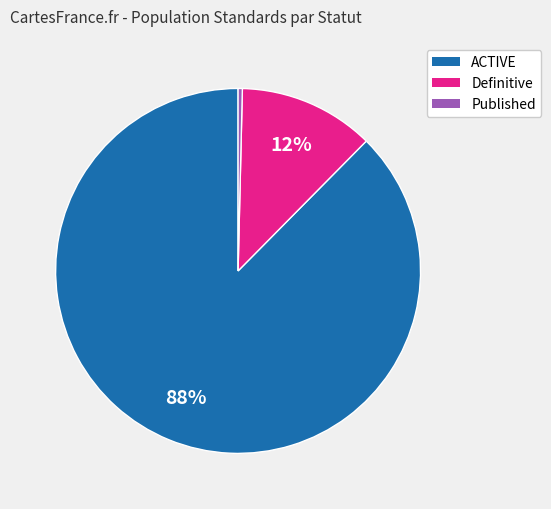

Combined, do Definitive and Published account for over 50%?

No